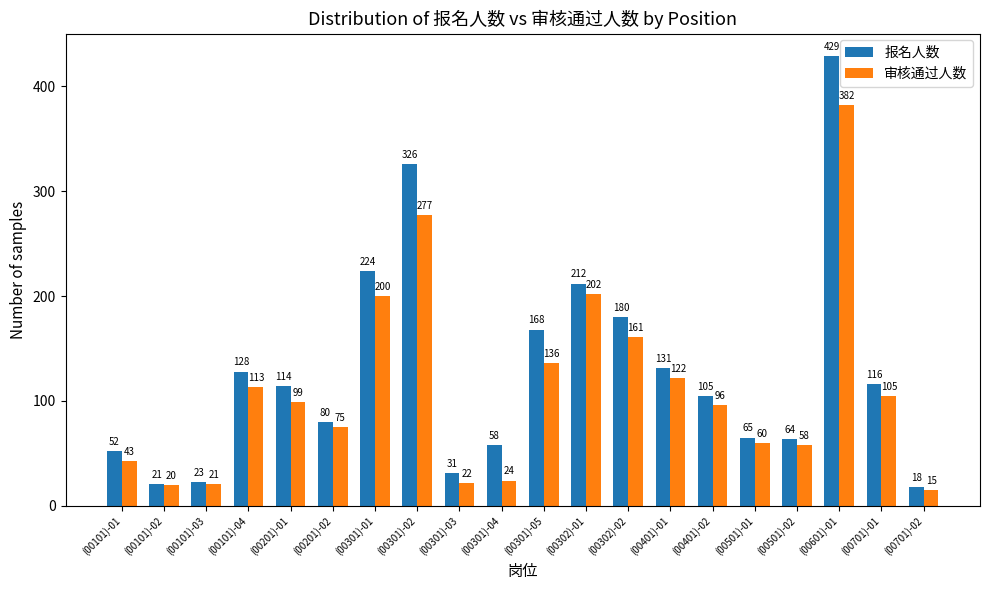

True or false: 报名人数 has a value of 161 at (00701)-01.

False